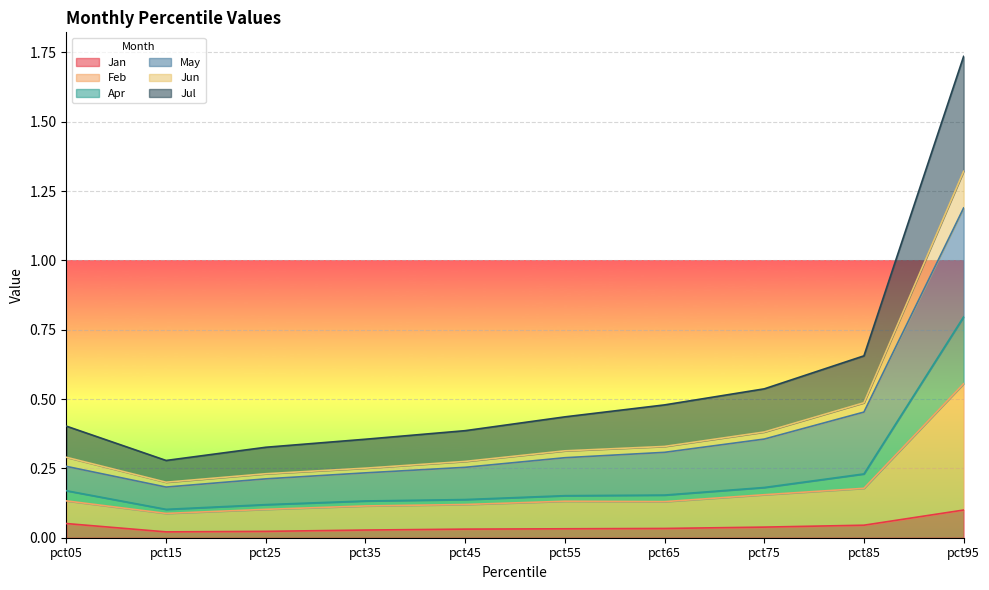

What is the difference between the second highest and minimum values in the Feb series?

0.1